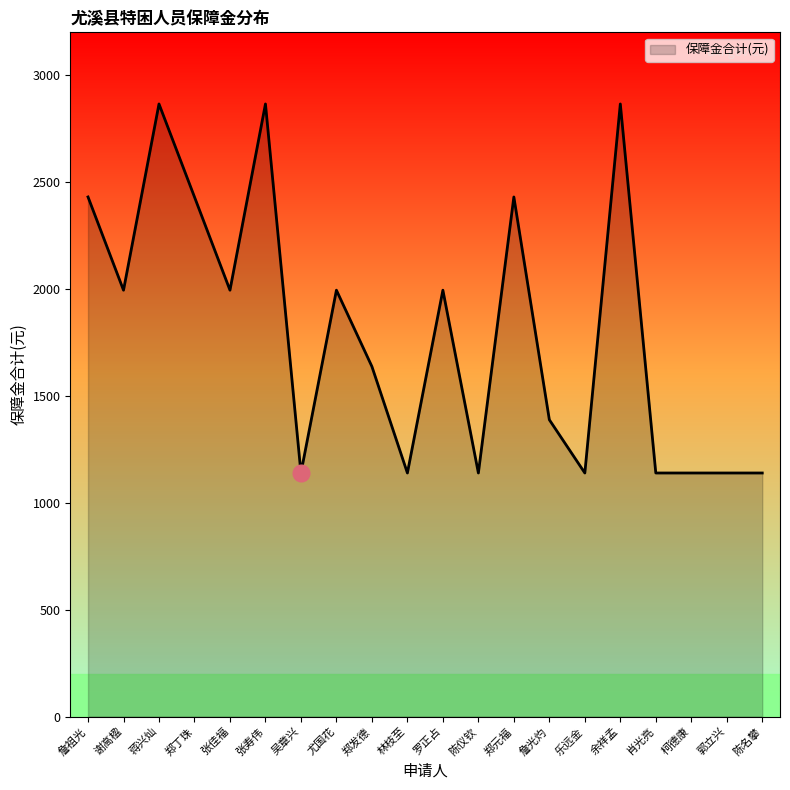

What is the average value?

1800